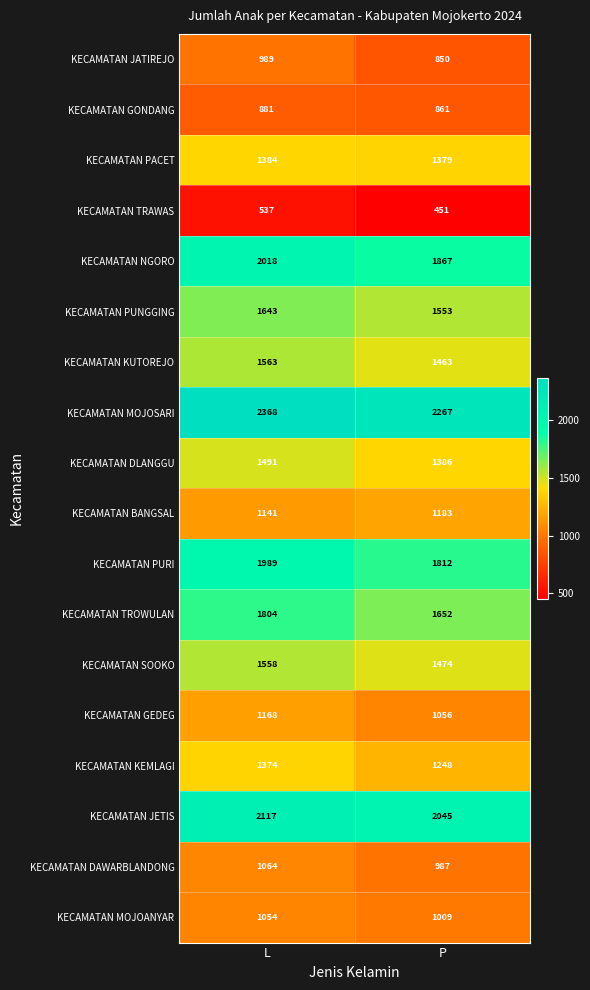

What is the sum of all KECAMATAN KEMLAGI values?

2622